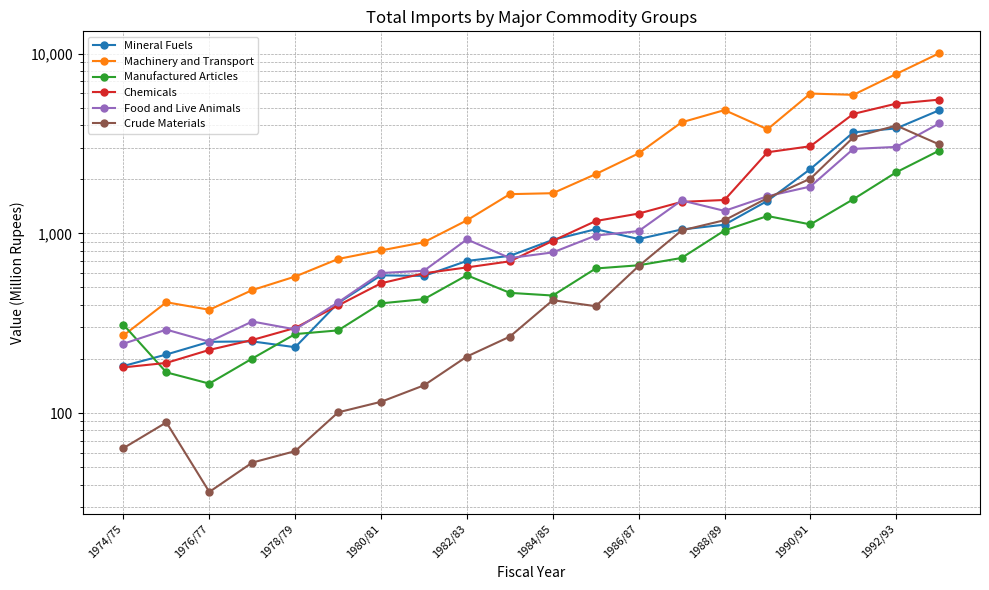

Is this an area chart (filled region under the line)?

No